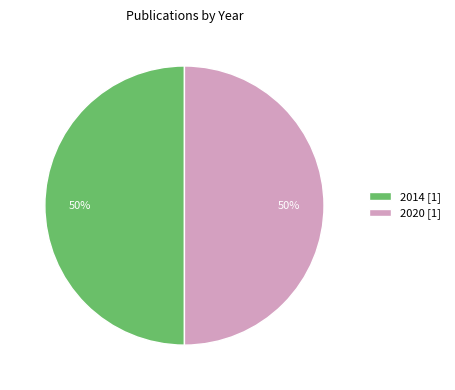

To the nearest percent, what portion does 2020 represent?

50%